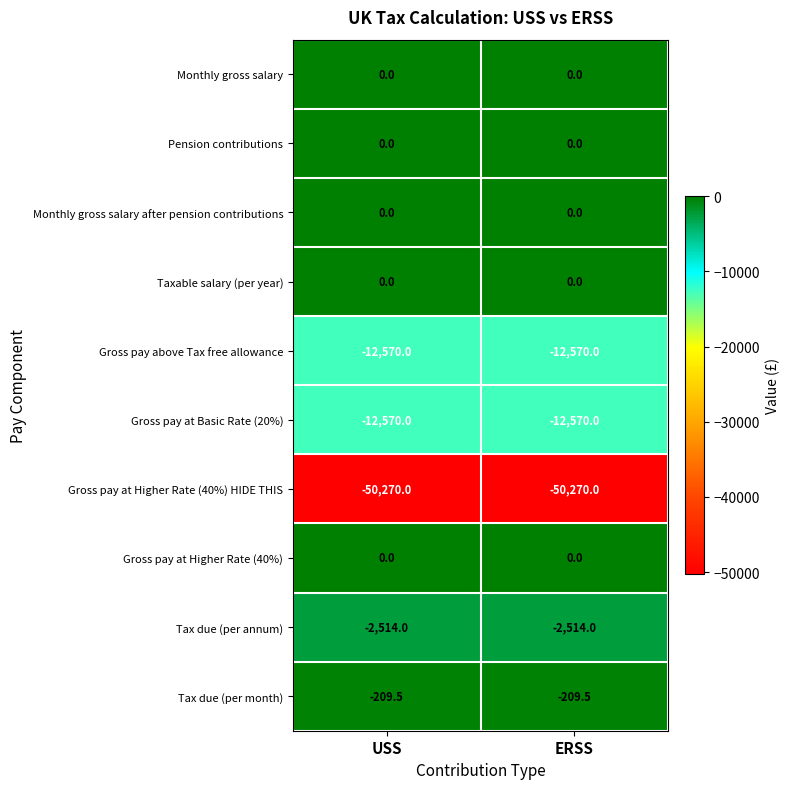

What is the spread (max minus min) of values at USS?

50270.0